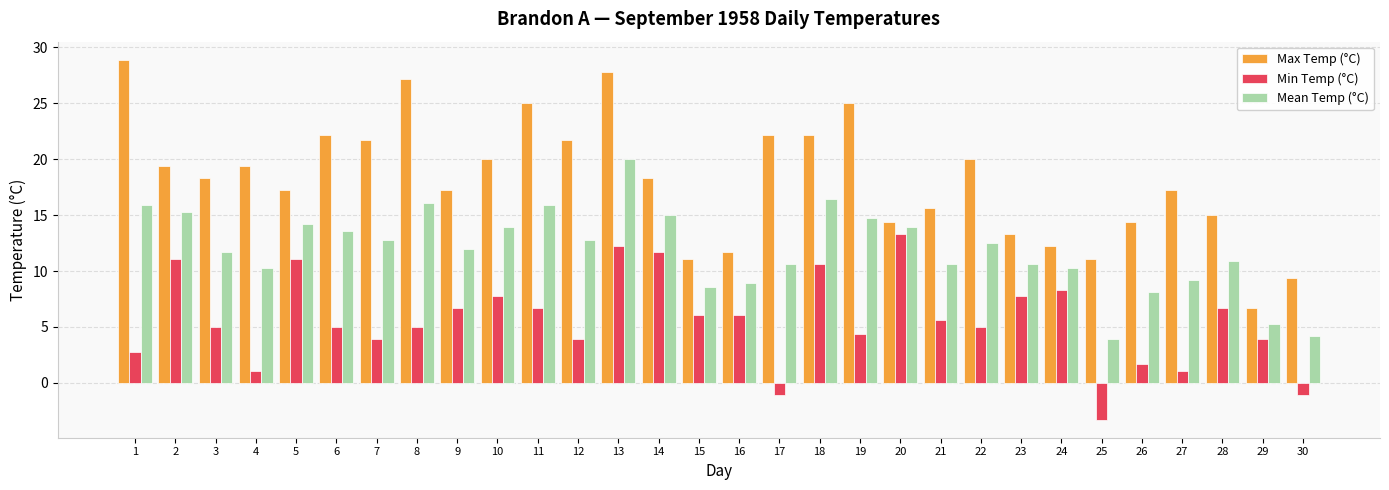

Between 11 and 14, which series saw the biggest shift?

Max Temp (°C)